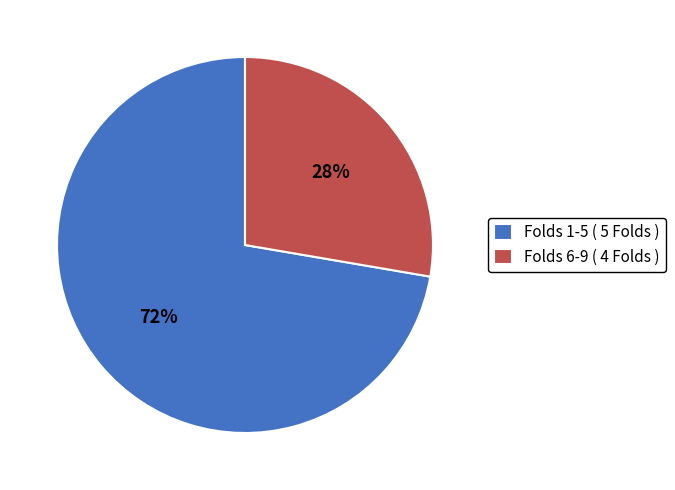

Which has a higher value, Folds 6-9 ( 4 Folds ) or Folds 1-5 ( 5 Folds )?

Folds 1-5 ( 5 Folds )